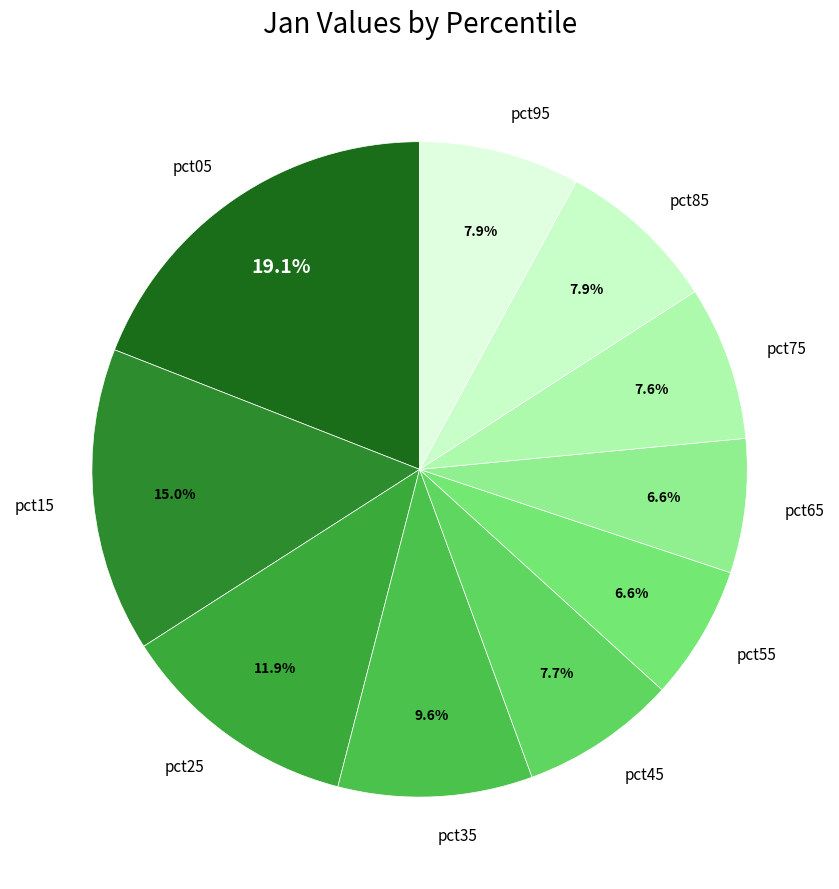

How many segments does this pie chart have?

10